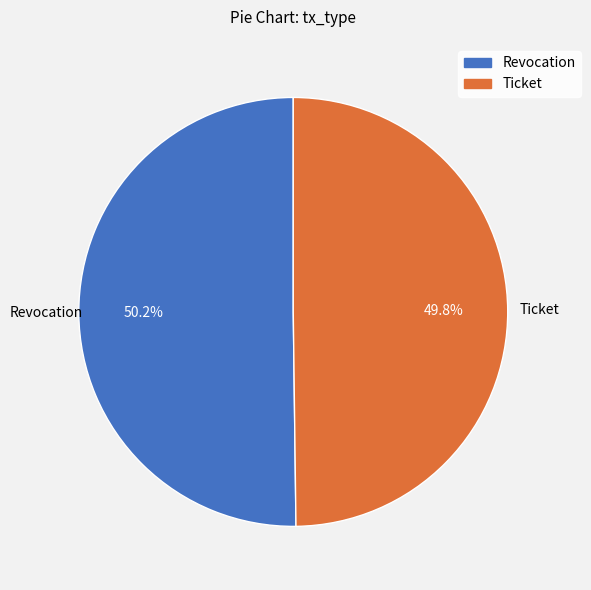

To the nearest percent, what is the average slice percentage?

50%